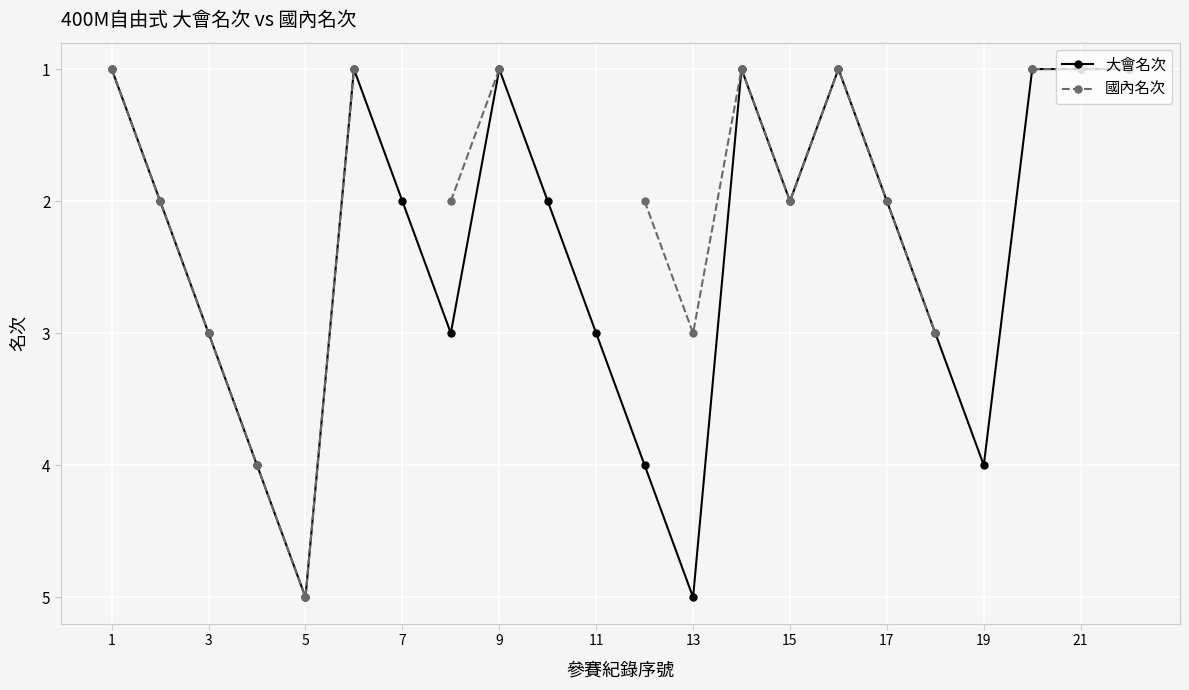

How many data points in 大會名次 are less than 2?

8